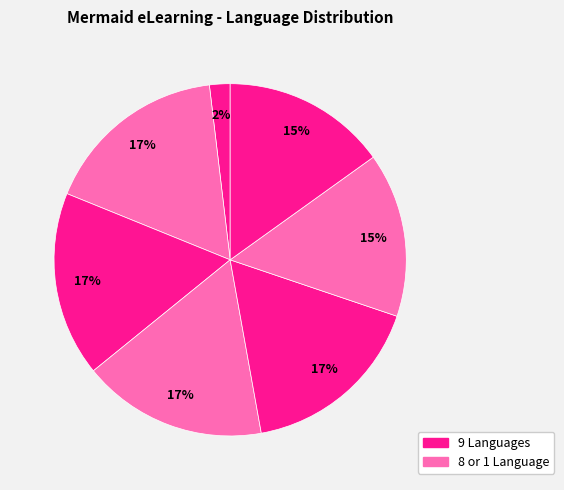

How many slices are in this pie chart?

7